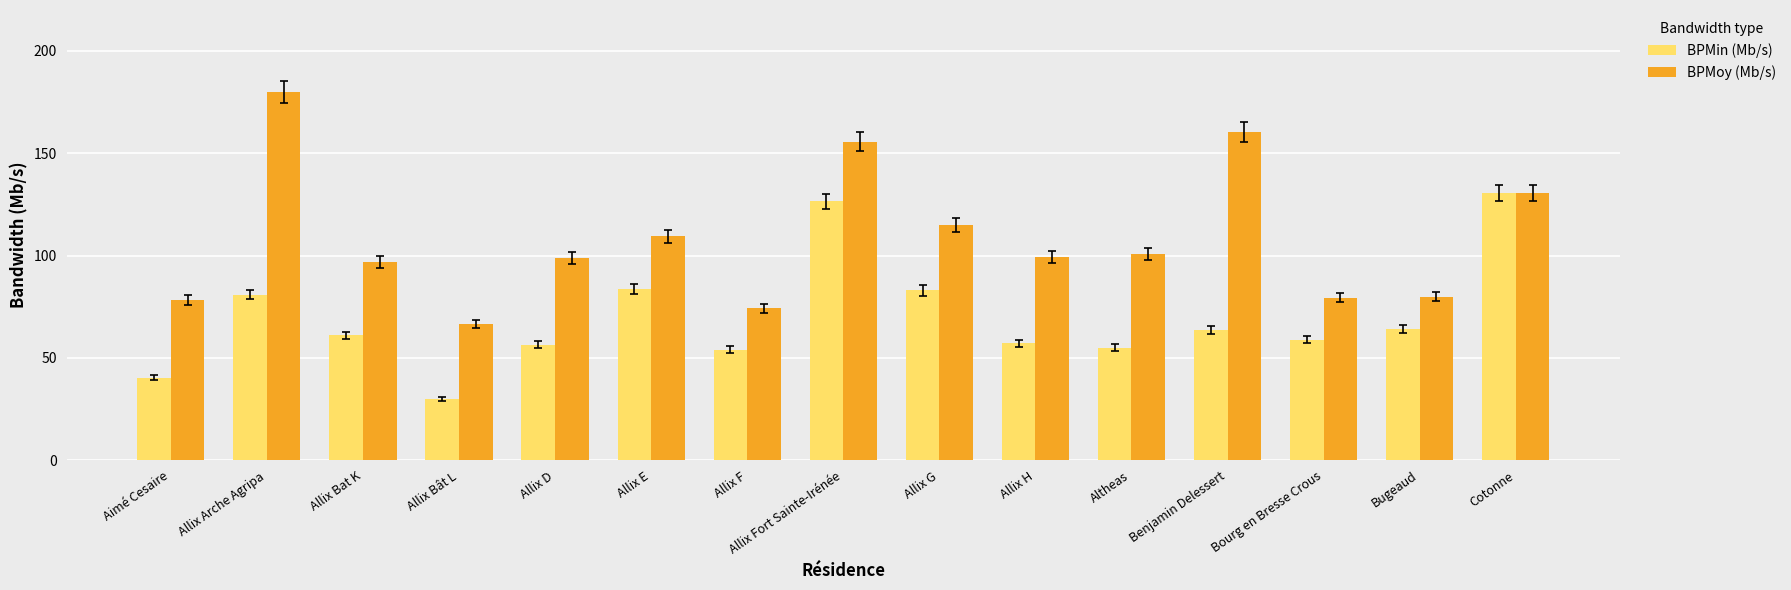

What is the difference between the highest and lowest values at Allix E?

25.7